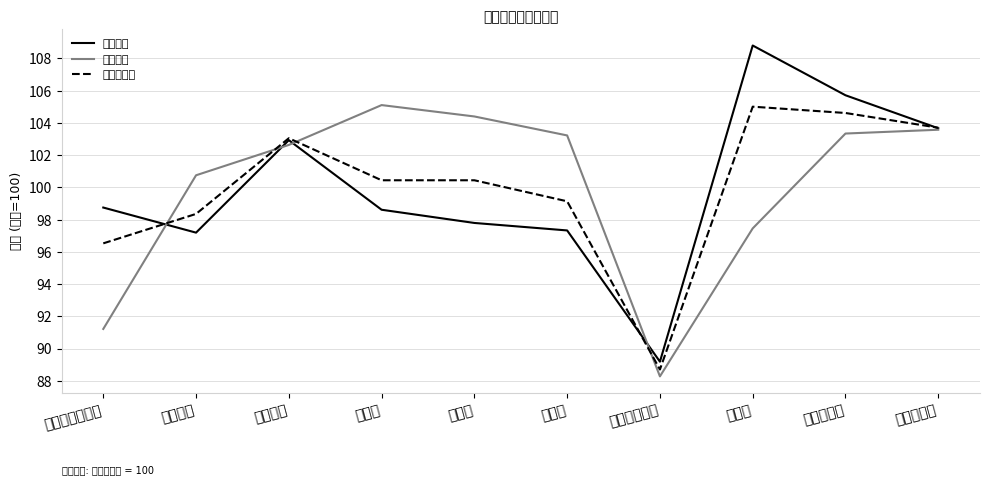

Where does the 综合总成绩 series first go above 100?

外国哲学